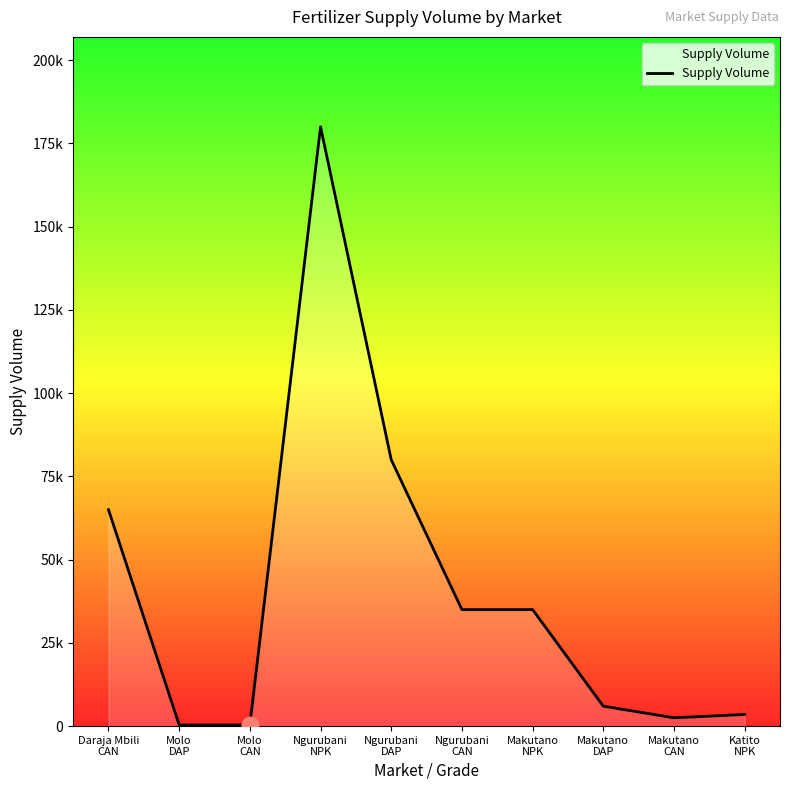

Does the chart have visible grid lines?

No